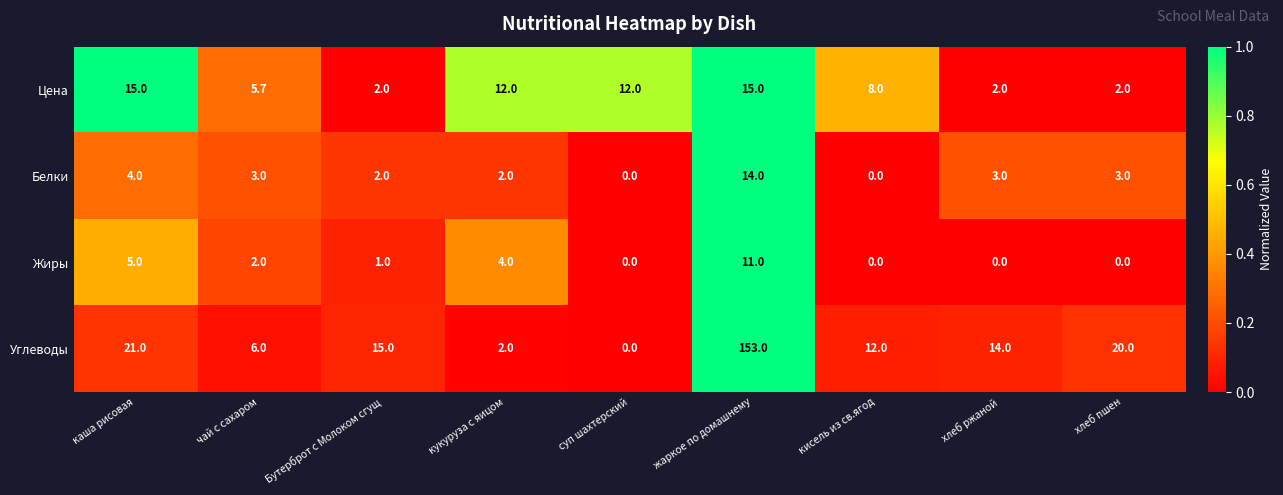

At which category is the sum across all series the highest?

жаркое по домашнему